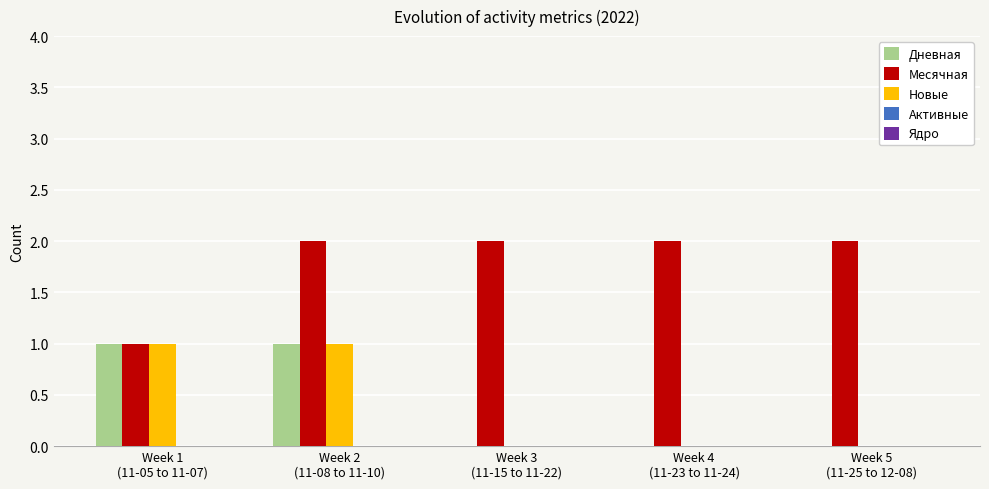

What is the sum of all Месячная values?

9